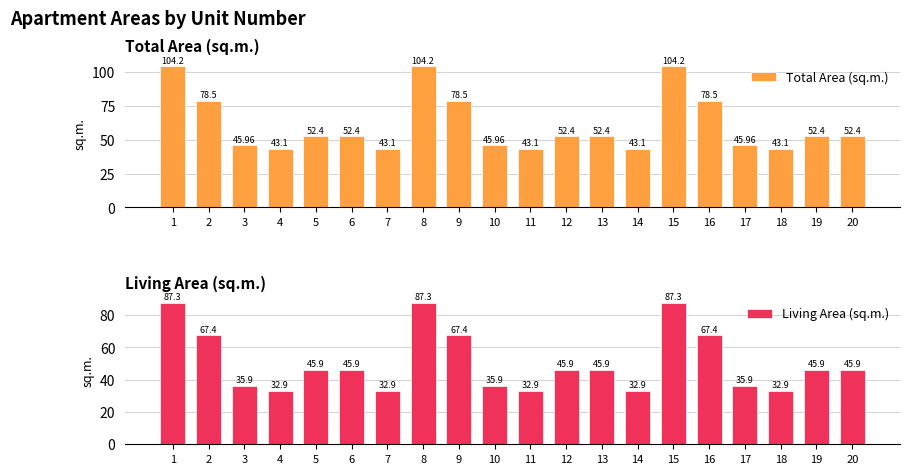

Reading right to left, what are all the values shown in this chart?

Total Area (sq.m.): 52.4	52.4	43.1	46.0	78.5	104.2	43.1	52.4	52.4	43.1	46.0	78.5	104.2	43.1	52.4	52.4	43.1	46.0	78.5	104.2
Living Area (sq.m.): 45.9	45.9	32.9	35.9	67.4	87.3	32.9	45.9	45.9	32.9	35.9	67.4	87.3	32.9	45.9	45.9	32.9	35.9	67.4	87.3